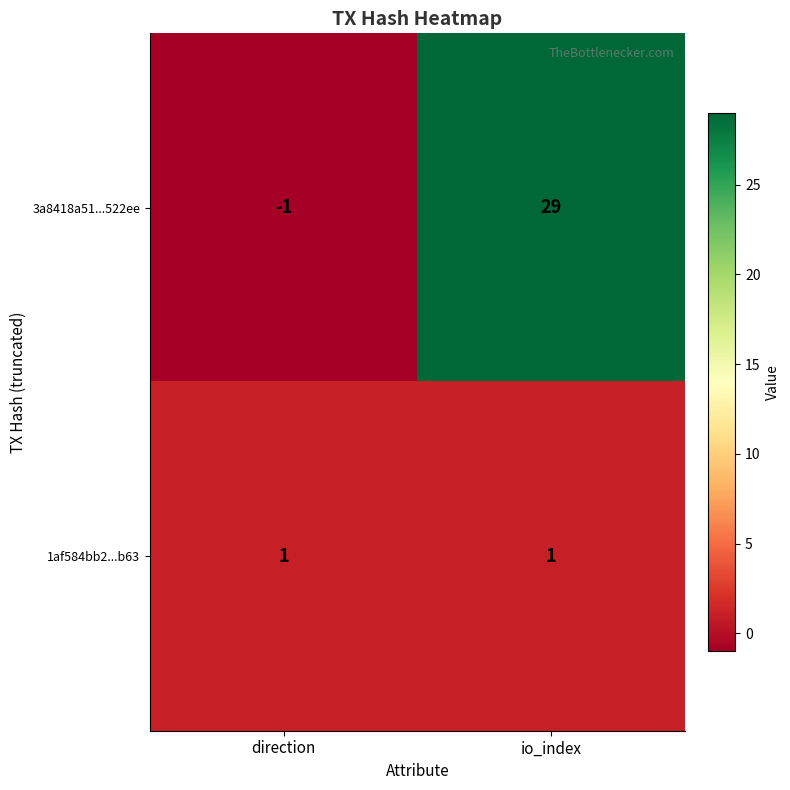

Reading left to right, extract all data points from this chart.

3a8418a51...522ee: -1	29
1af584bb2...b63: 1	1